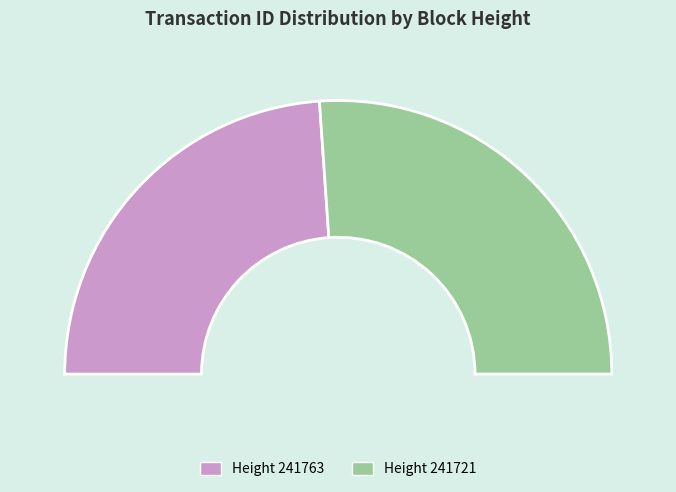

What is the majority slice?

241721